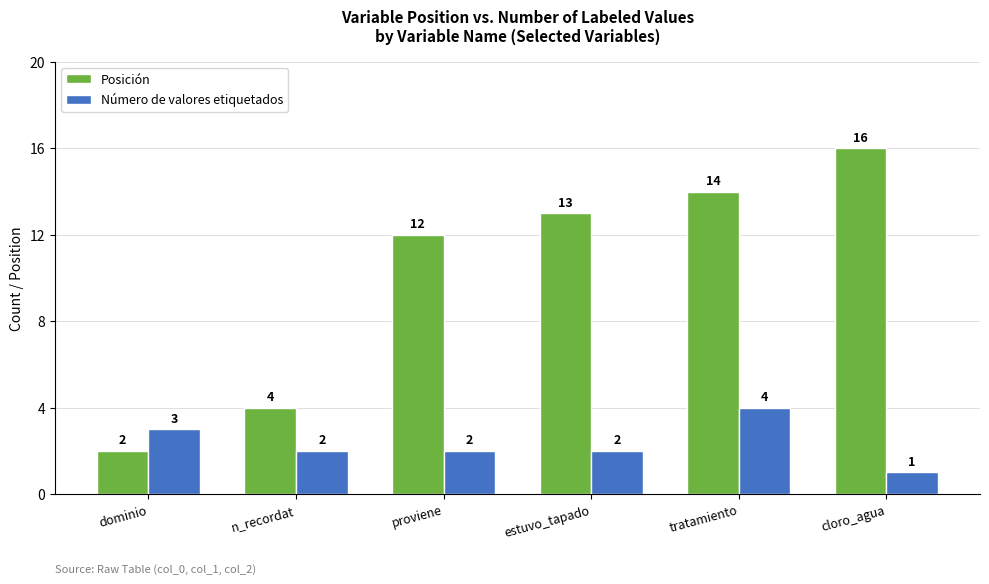

Rank the series by their average value, from lowest to highest.

Número de valores etiquetados, Posición